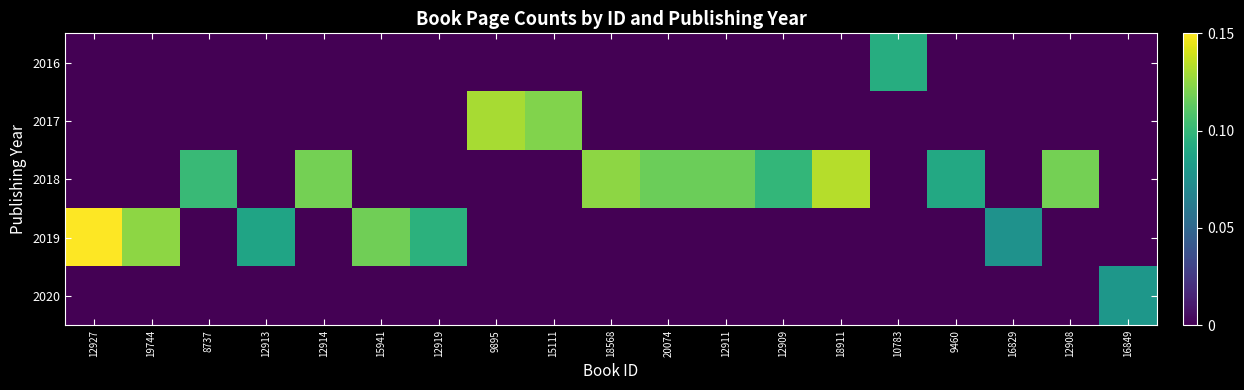

At which category is the sum across all series the highest?

12927